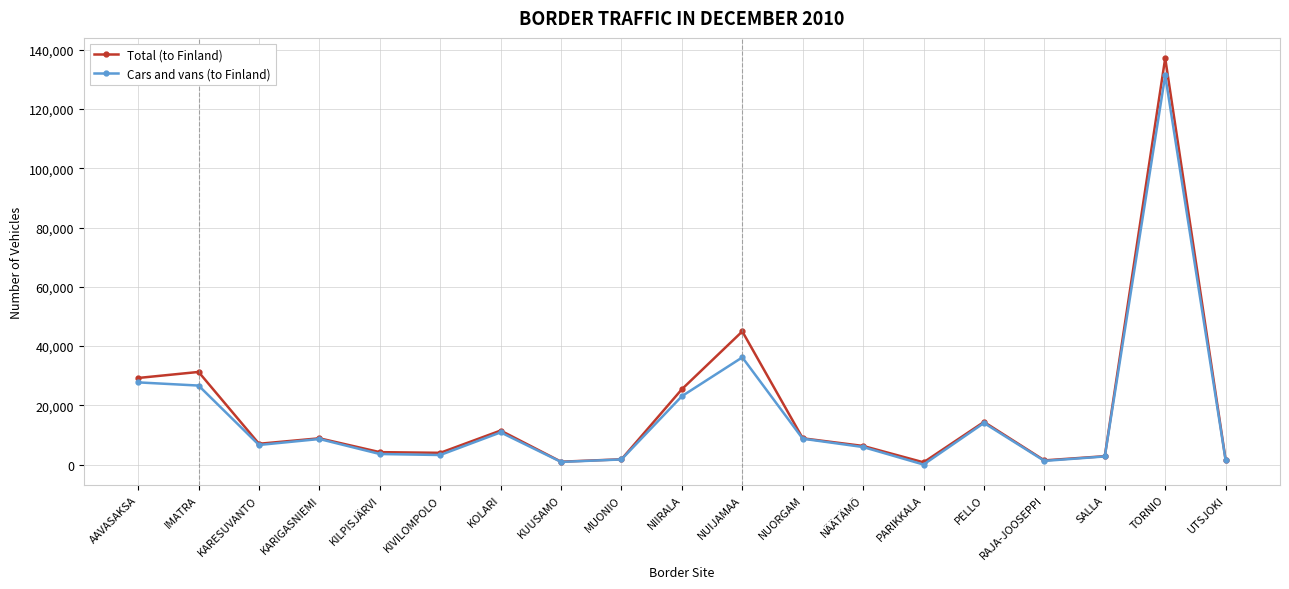

Which label corresponds to the largest value in the chart?

TORNIO